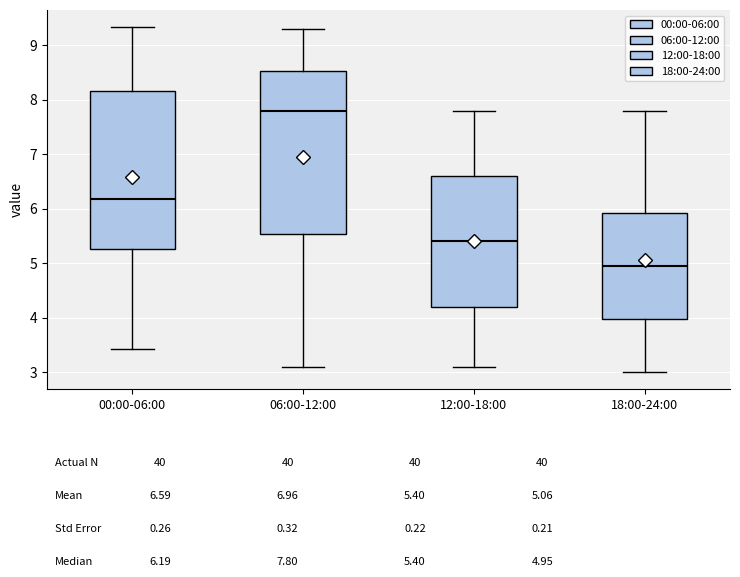

Which box has the highest median line?

06:00-12:00